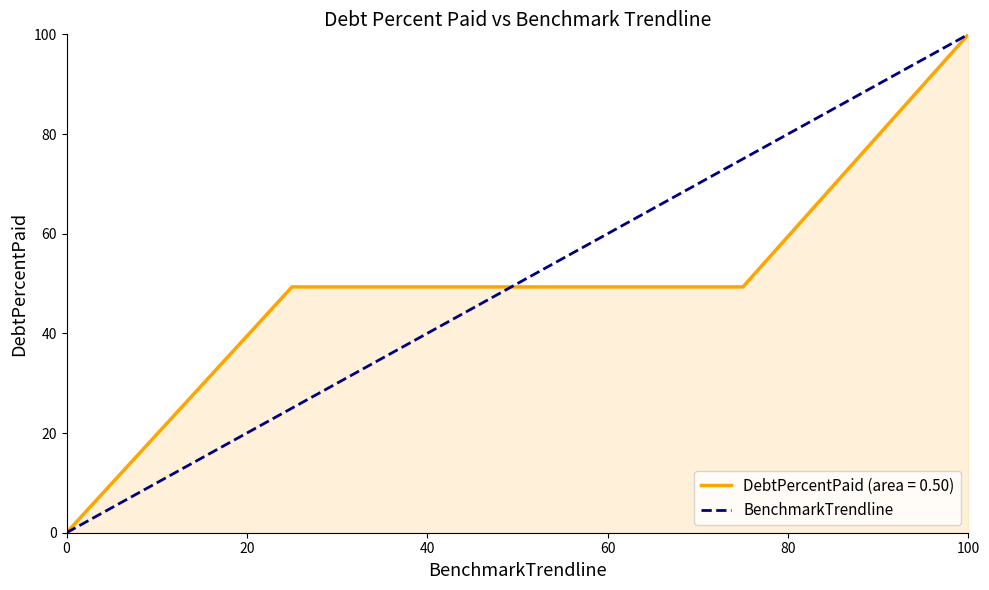

What is the maximum value shown in the chart?

100.0